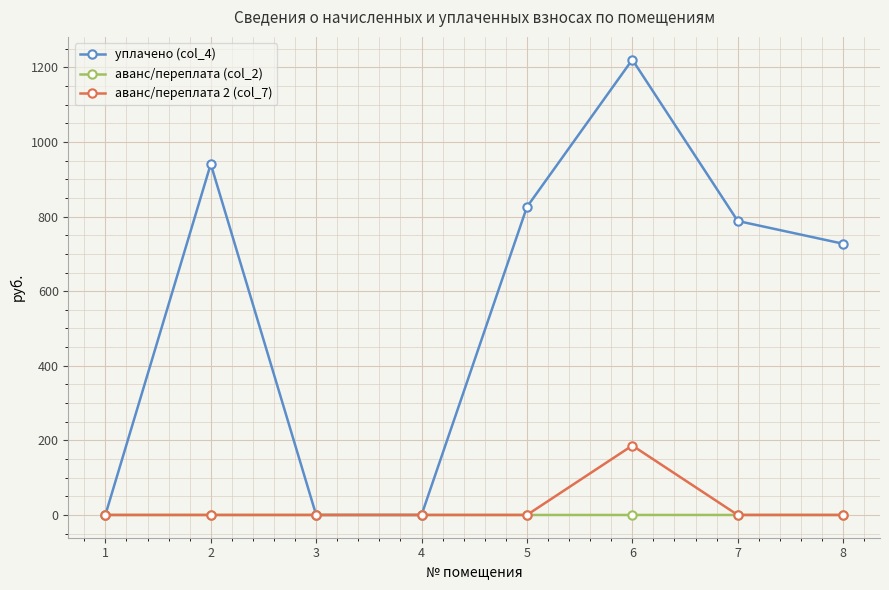

True or false: уплачено (col_4) has more than 1 interior local peaks.

True